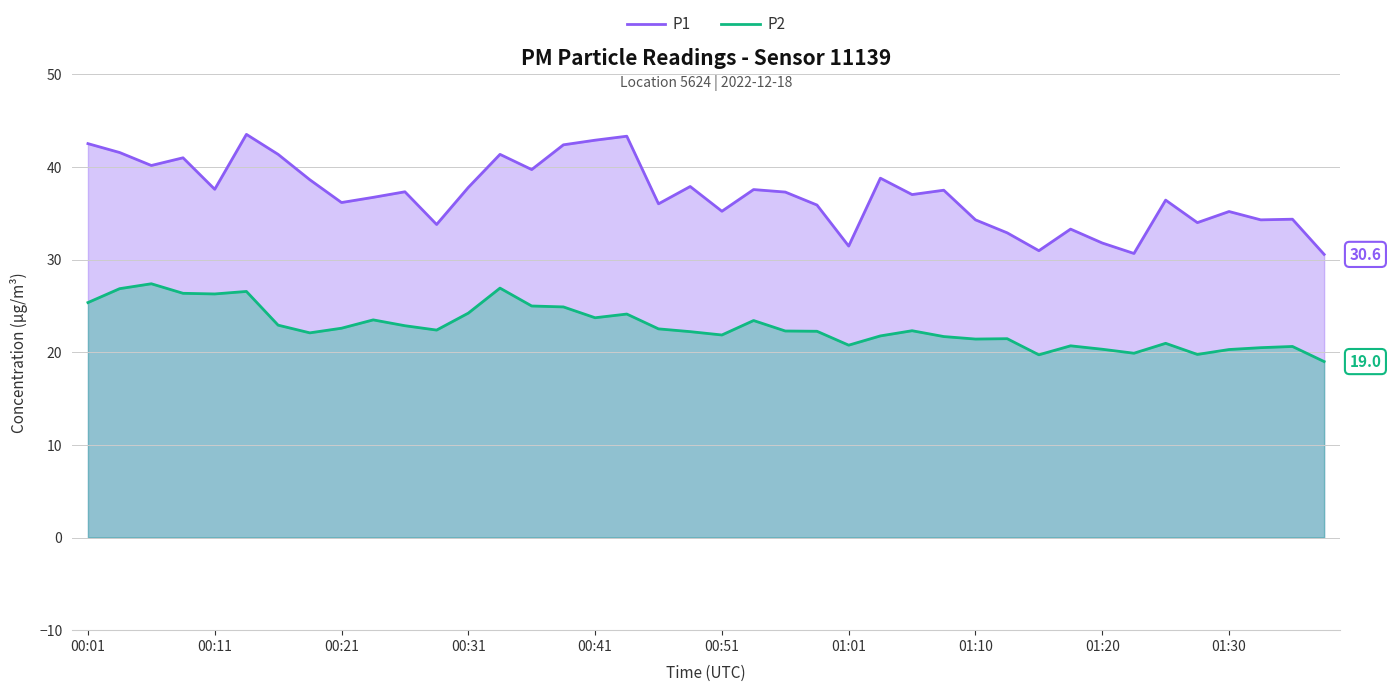

True or false: P2 and P1 cross at least once.

False